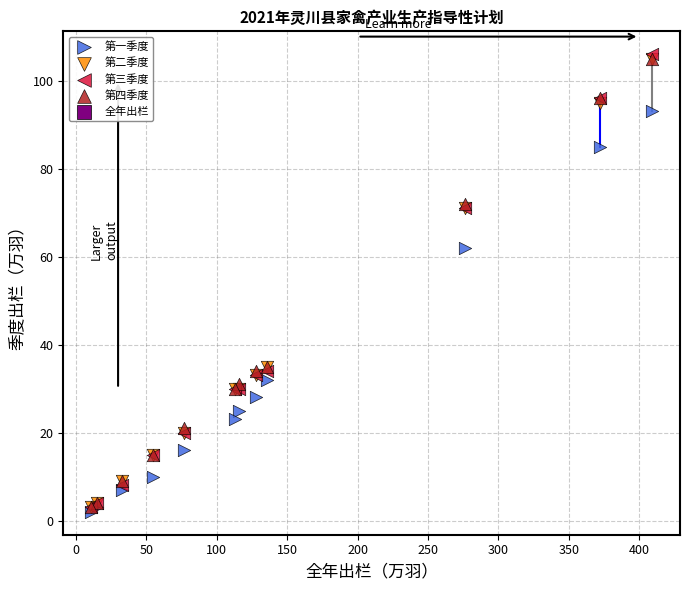

Which series reaches the maximum Y coordinate?

第三季度